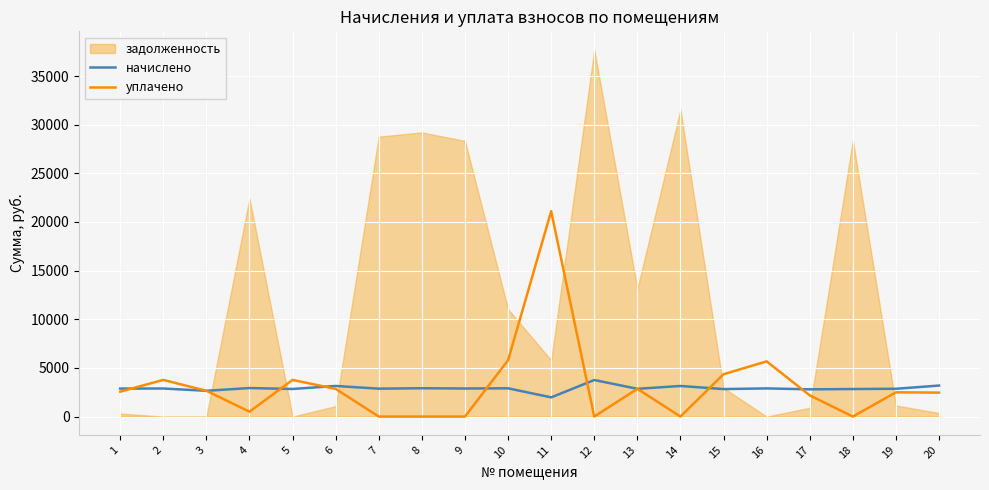

At which category does уплачено reach its first local valley?

4